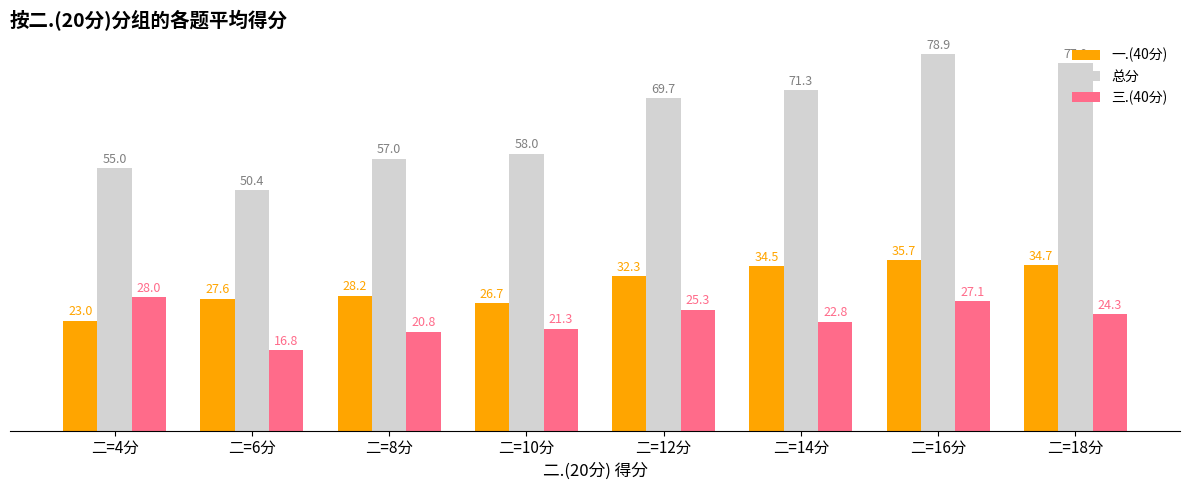

True or false: 三.(40分) has a value of 28.0 at 二=4分.

True